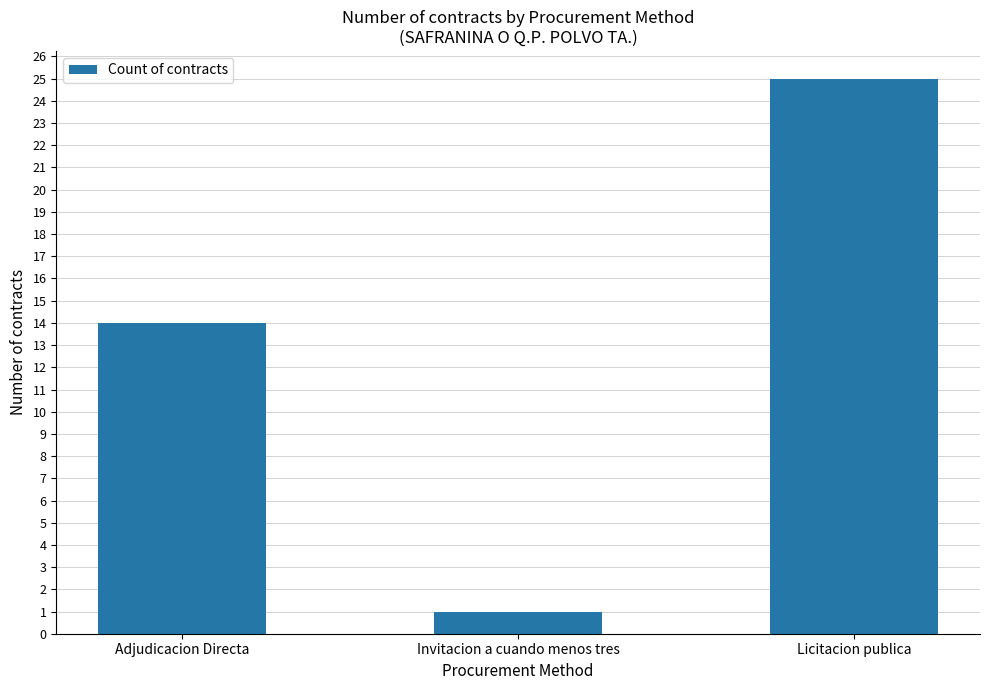

Rank the categories by value from highest to lowest.

Licitacion publica, Adjudicacion Directa, Invitacion a cuando menos tres